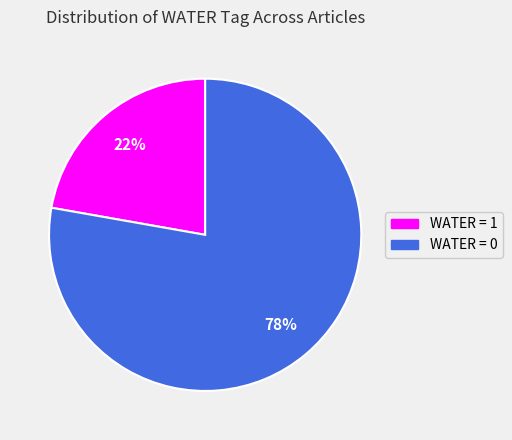

To the nearest percent, what is the average slice percentage?

50%